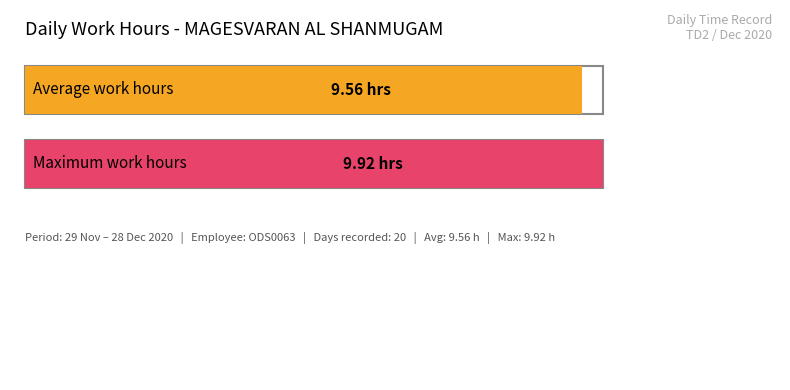

What is the sum of all values?

191.2